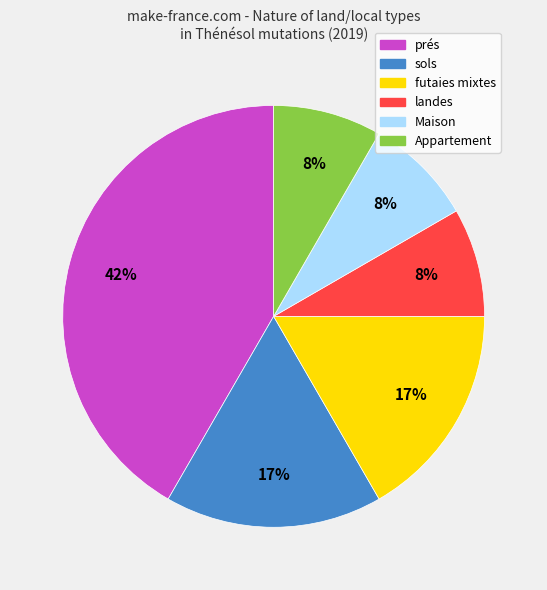

Combined, do sols and prés account for over 50%?

Yes